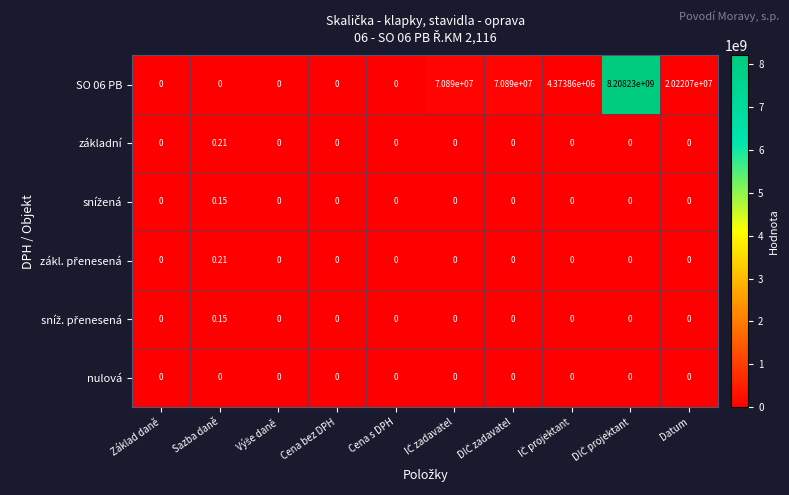

How many distinct data groups are displayed?

6